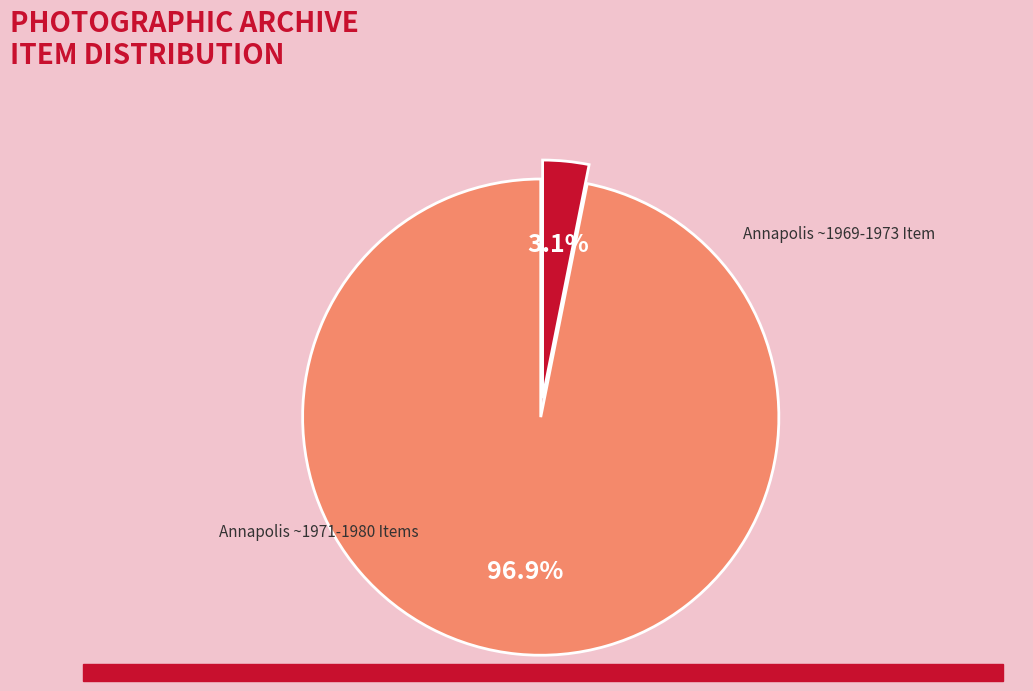

Is there any slice that represents more than half of the pie?

Yes